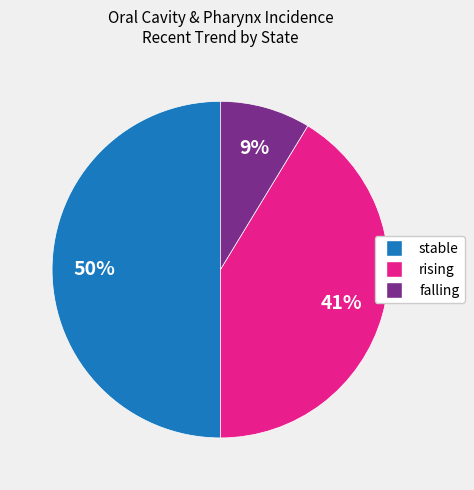

To the nearest percent, what portion does rising represent?

41%